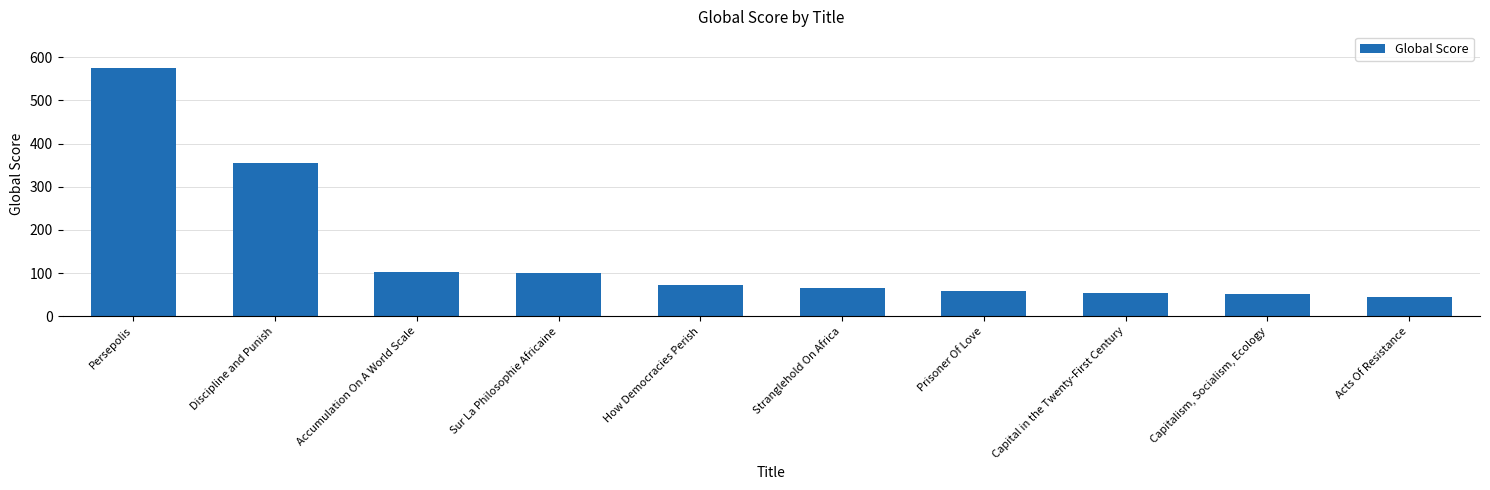

What is the difference between the values at Capitalism, Socialism, Ecology and Prisoner Of Love?

6